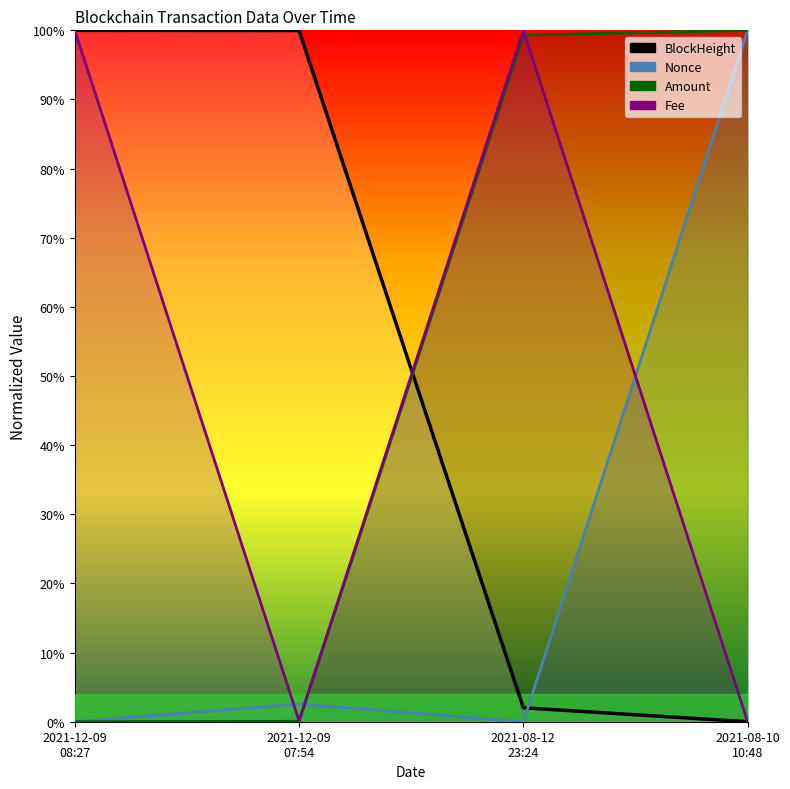

At which category is the sum across all series the highest?

2021-08-12 23:24